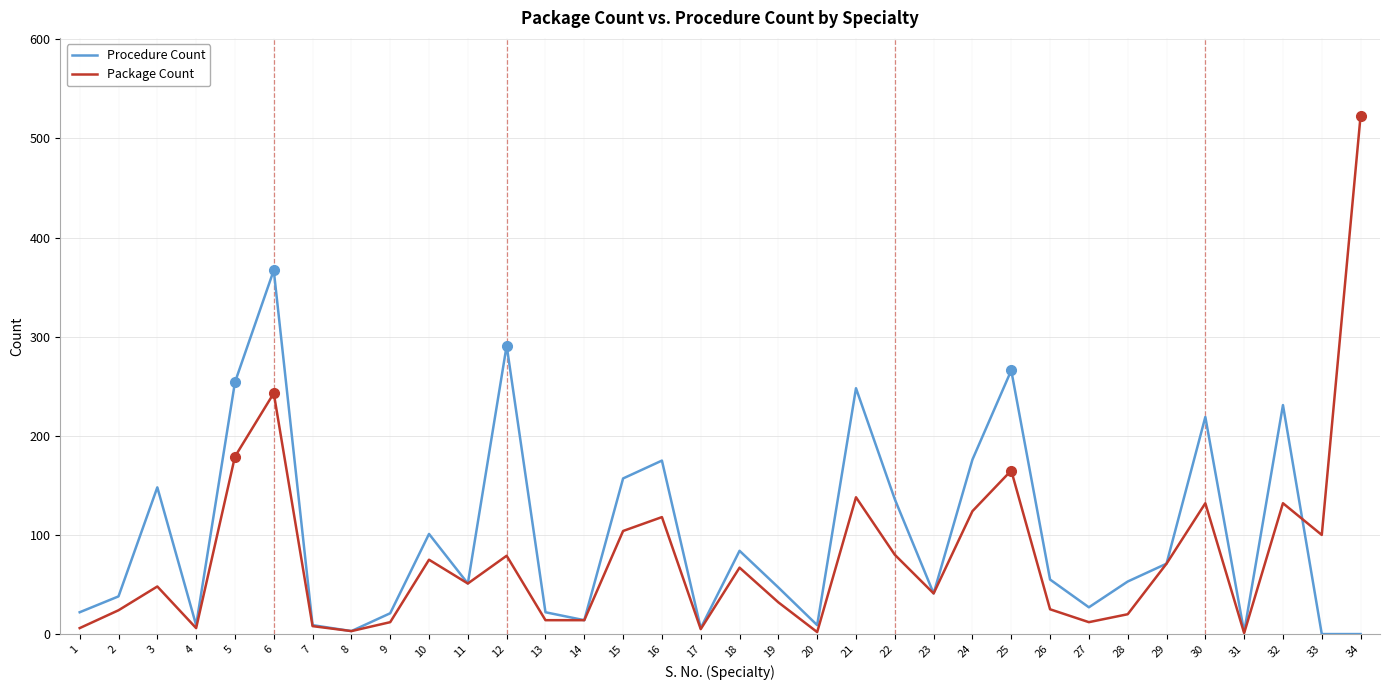

What is the difference between the Procedure Count values at 6 and 24?

191